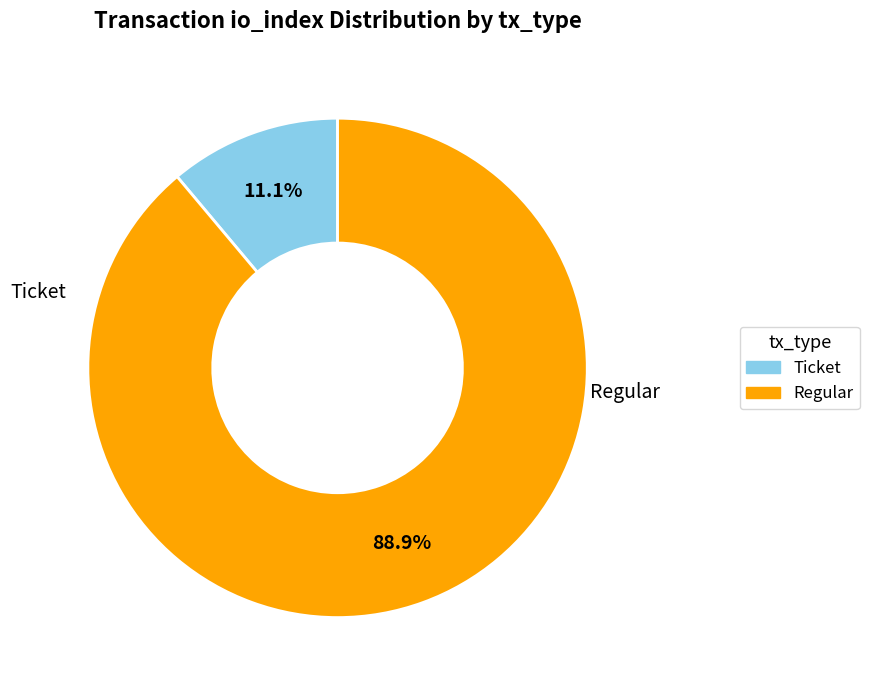

Is there any slice that represents more than half of the pie?

Yes